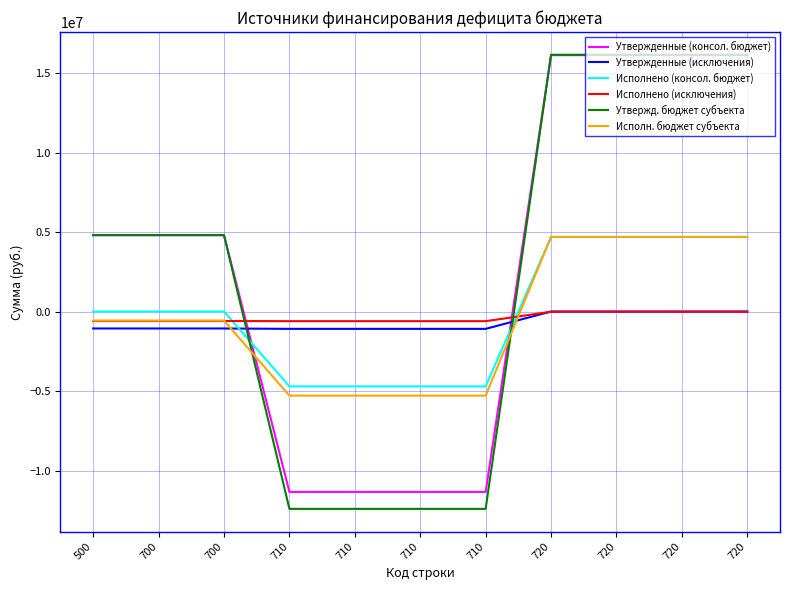

How many lines are shown in the chart?

6